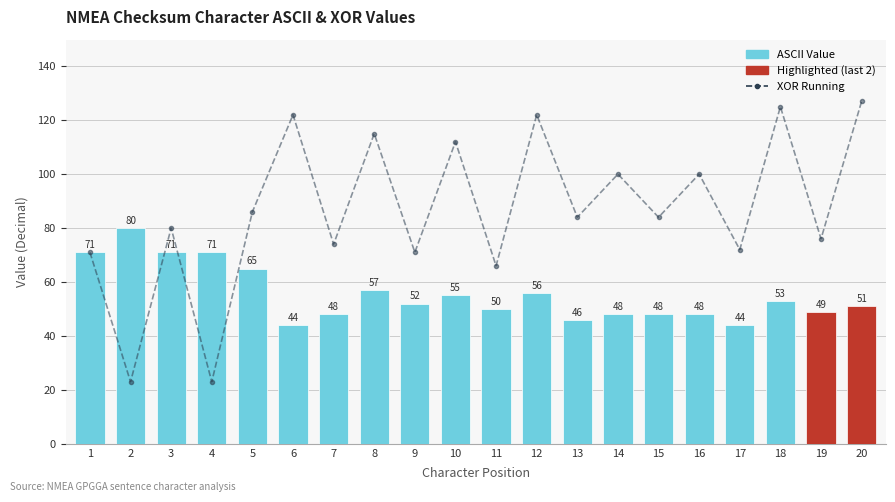

At 8, list the series in order from largest to smallest.

XOR Running, ASCII Value